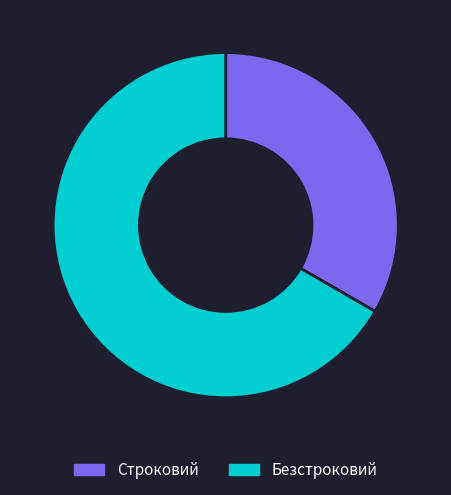

Which has a higher value, Безстроковий or Строковий?

Безстроковий